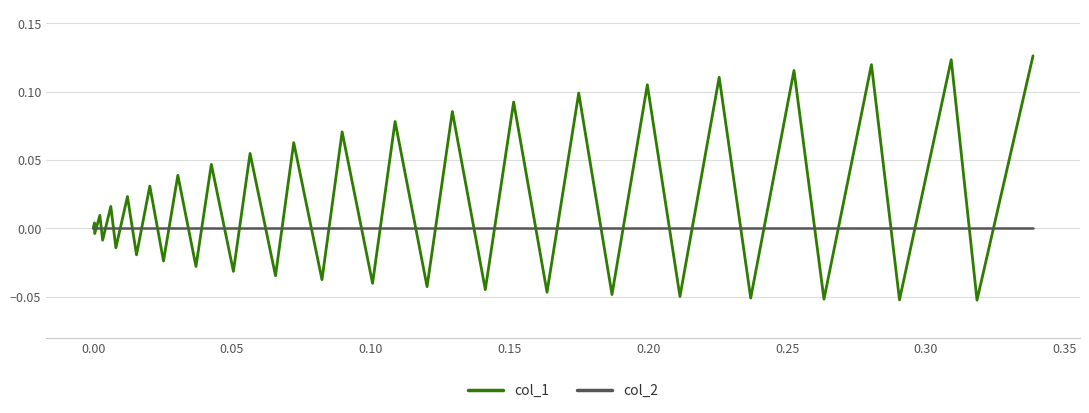

Which series has the largest total across all categories?

col_1